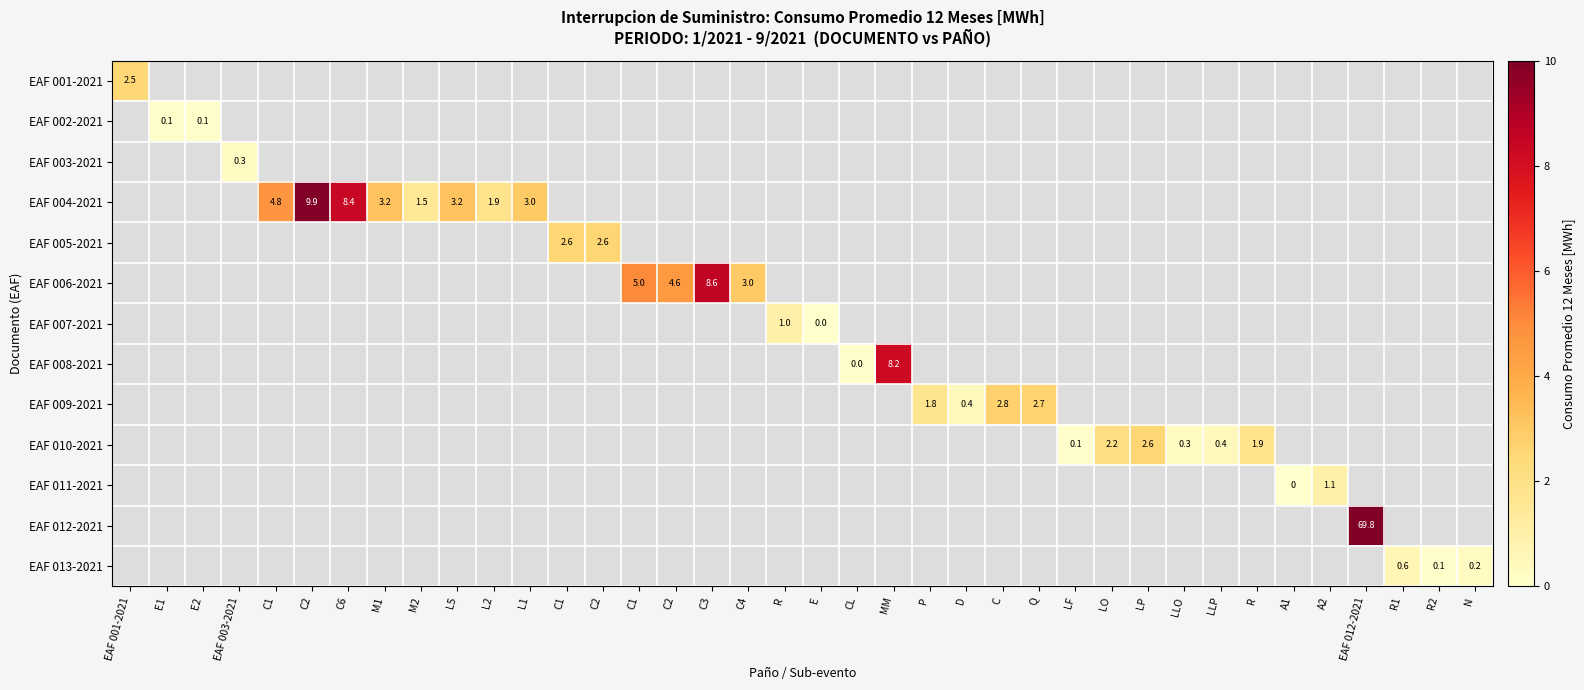

Is the value of EAF 002-2021 at C1 greater than the value of EAF 009-2021 at C1?

No